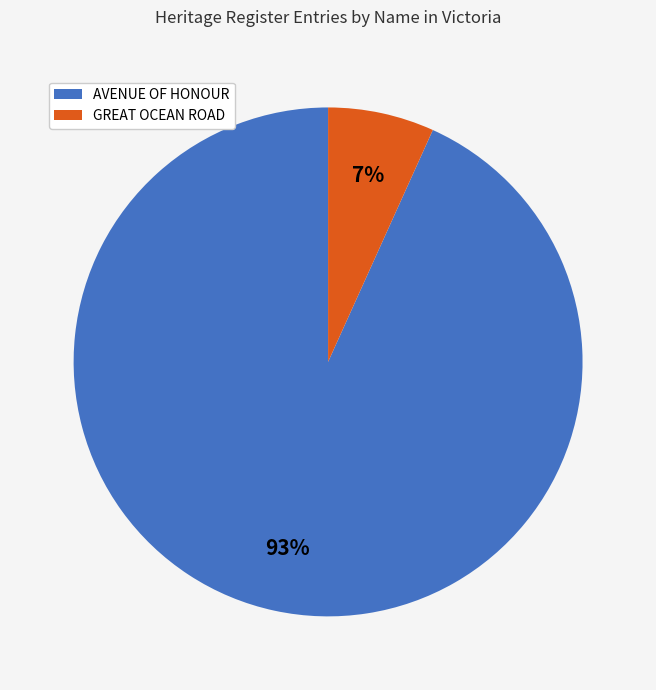

What percentage is the AVENUE OF HONOUR slice, to the nearest percent?

93%